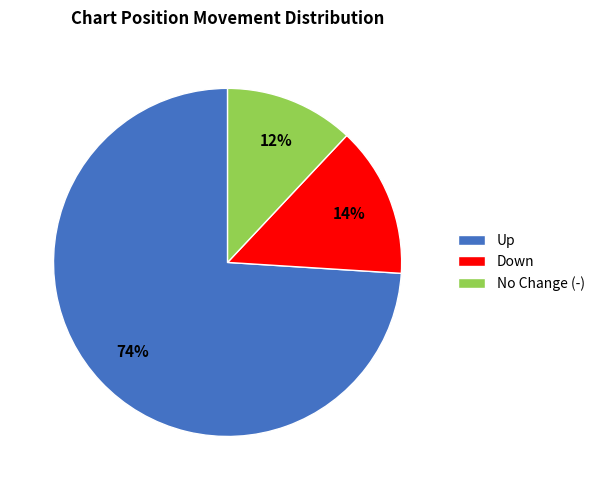

The No Change (-) slice represents 4% of the pie. True or false?

False